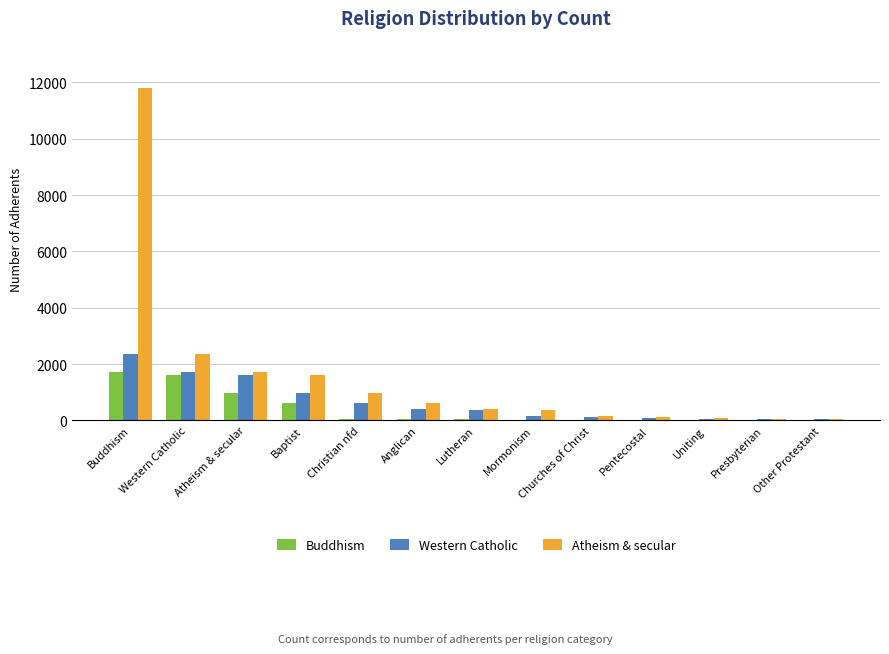

Between Buddhism and Churches of Christ, which series saw the biggest shift?

Atheism & secular